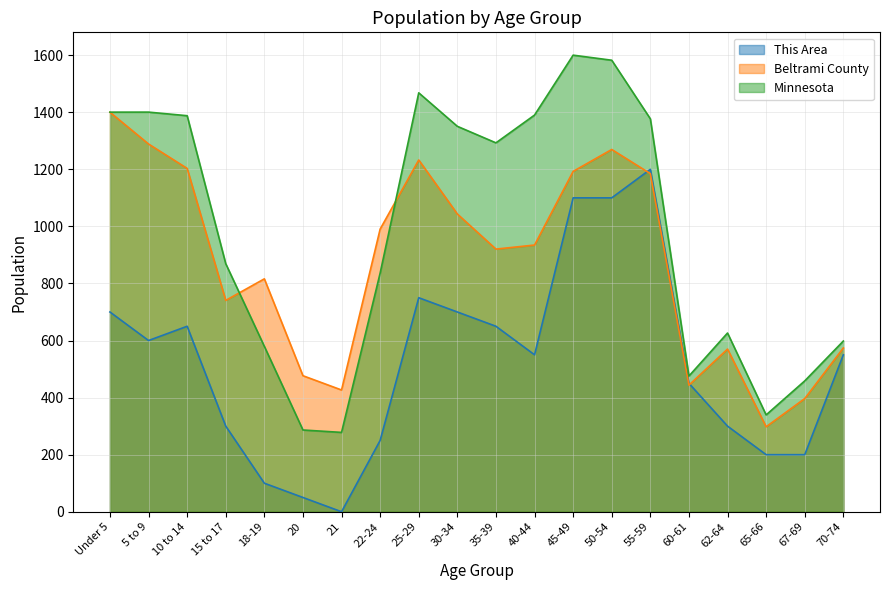

What is the label of the 17th point from the right?

15 to 17